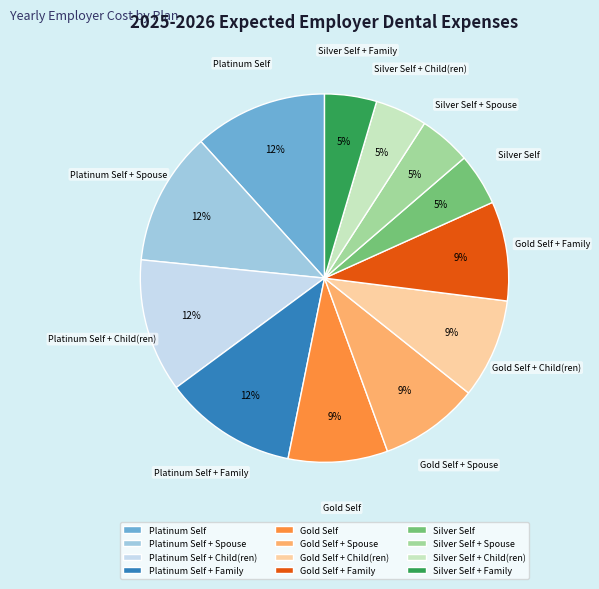

Does Gold Self + Spouse represent more than half of the total?

No